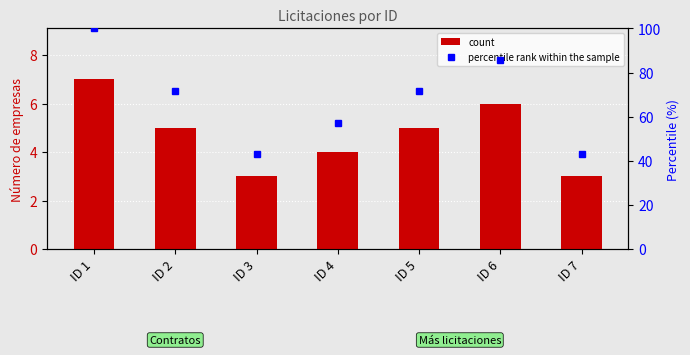

List the series in order of their overall mean, highest first.

percentile rank within the sample, count